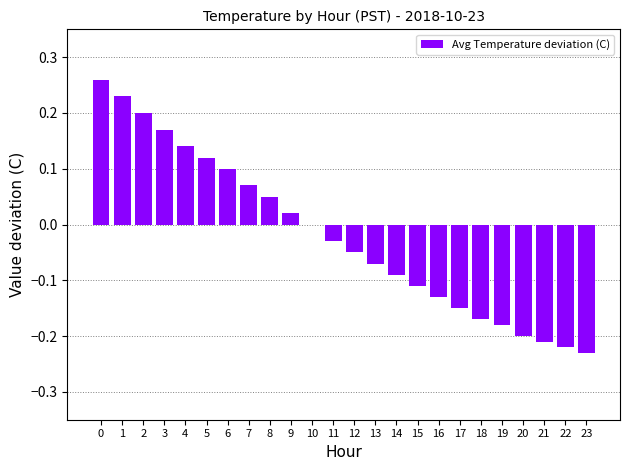

What is the sum of all values?

-0.5